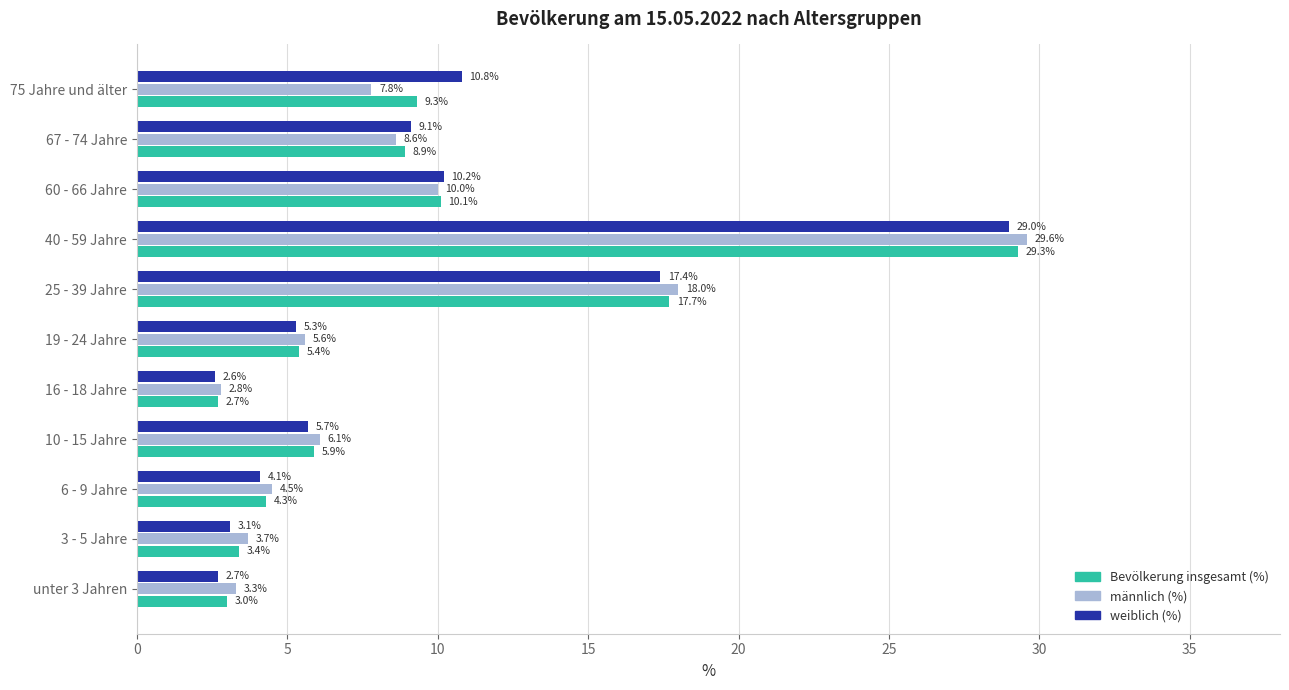

What is the total value across all series at 6 - 9 Jahre?

12.9